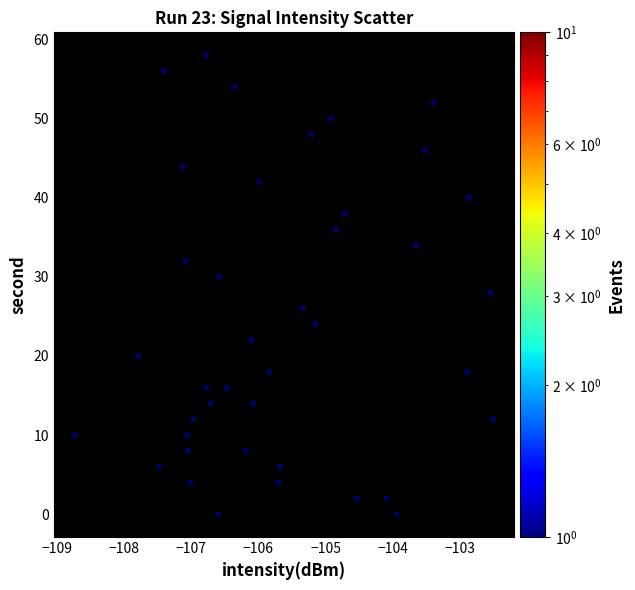

What is the range of Y values (max minus min)?

58